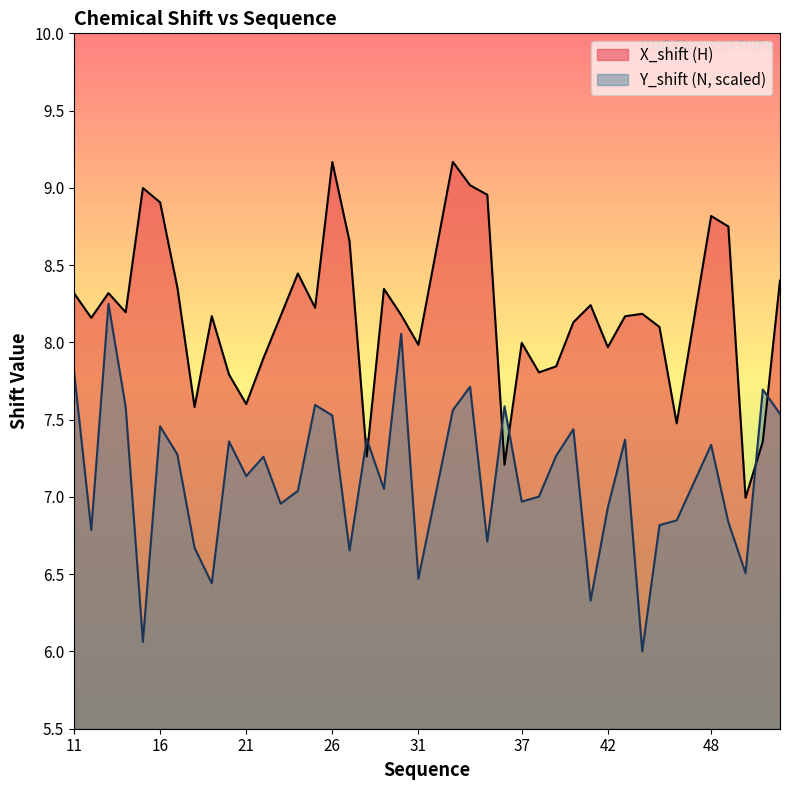

True or false: X_shift and Y_shift intersect in this chart.

True